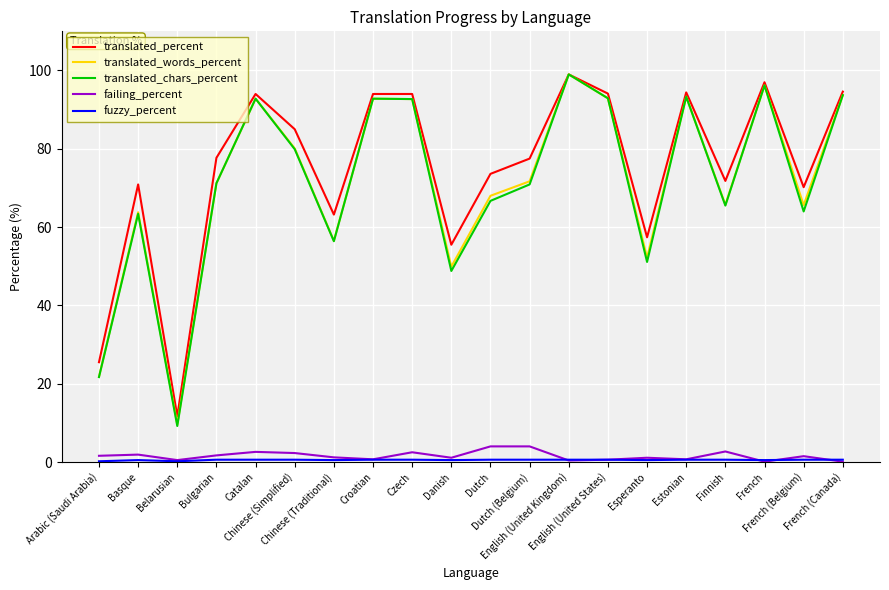

True or false: translated_words_percent and failing_percent intersect in this chart.

False